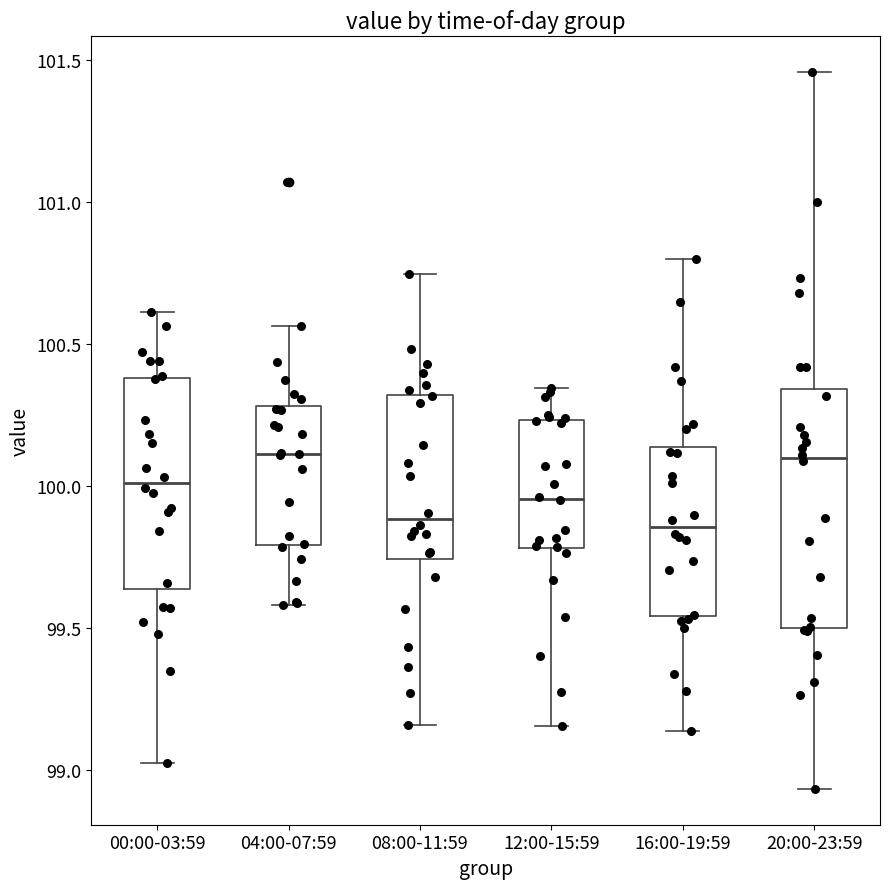

Reading left to right, transcribe this box plot: for each box, give where its median line is, the range the box spans, and where its two whiskers end, as read against the y-axis. The values are not printed on the chart, so give them approximately, as read against the axis.

00:00-03:59: median 100.00, box 99.65 to 100.40, whiskers 99.00 to 100.60
04:00-07:59: median 100.10, box 99.80 to 100.30, whiskers 99.60 to 100.55
08:00-11:59: median 99.90, box 99.75 to 100.30, whiskers 99.15 to 100.75
12:00-15:59: median 99.95, box 99.80 to 100.25, whiskers 99.15 to 100.35
16:00-19:59: median 99.85, box 99.55 to 100.15, whiskers 99.15 to 100.80
20:00-23:59: median 100.10, box 99.50 to 100.35, whiskers 98.95 to 101.45